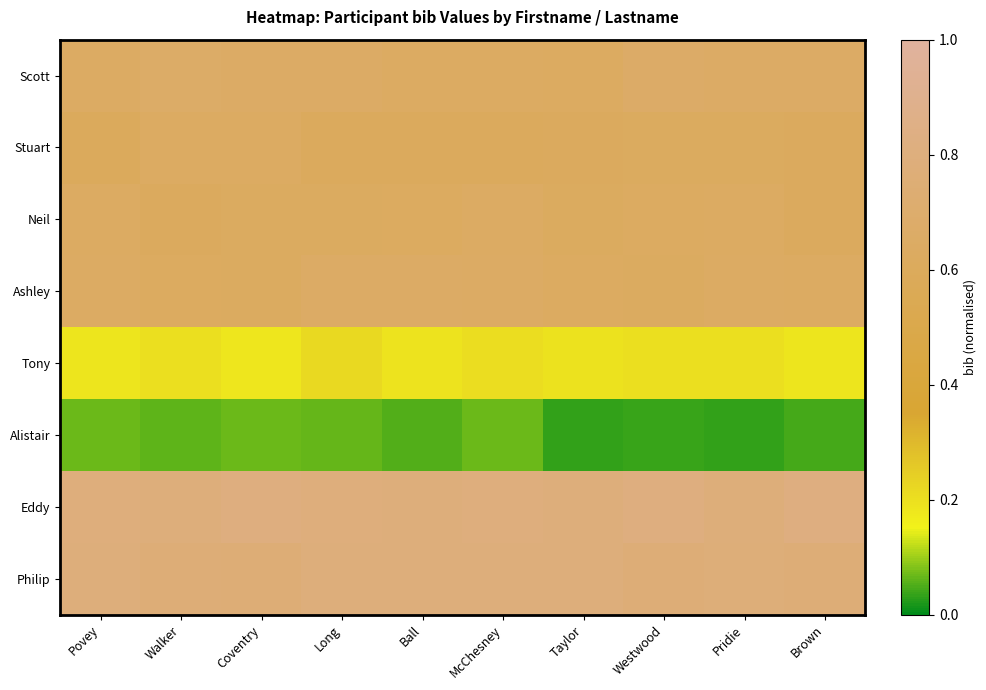

At Walker, list the series in order from smallest to largest.

Alistair, Tony, Neil, Ashley, Stuart, Scott, Philip, Eddy